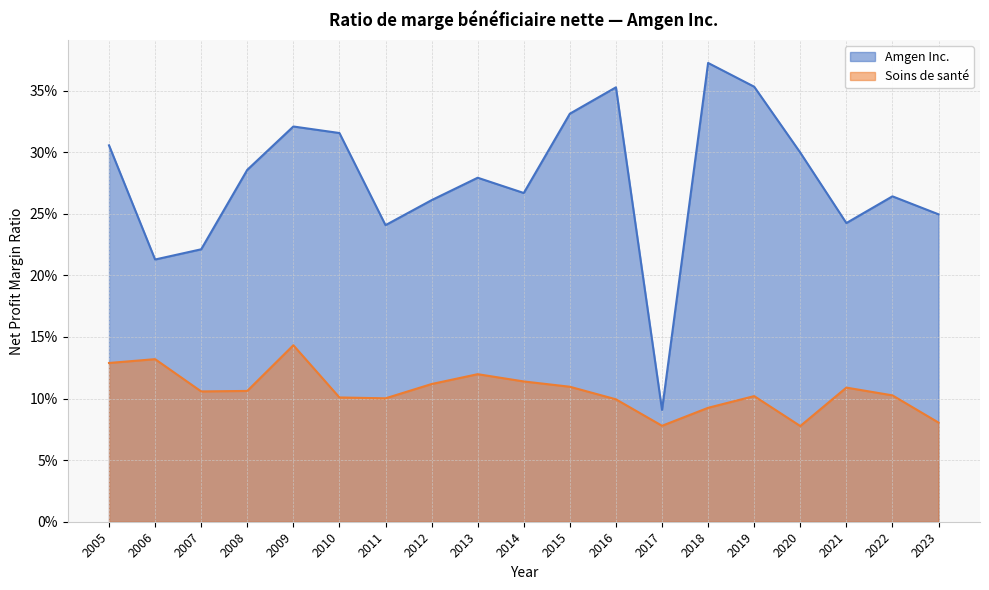

What is the difference between the maximum and minimum values in the Soins de santé series?

0.1